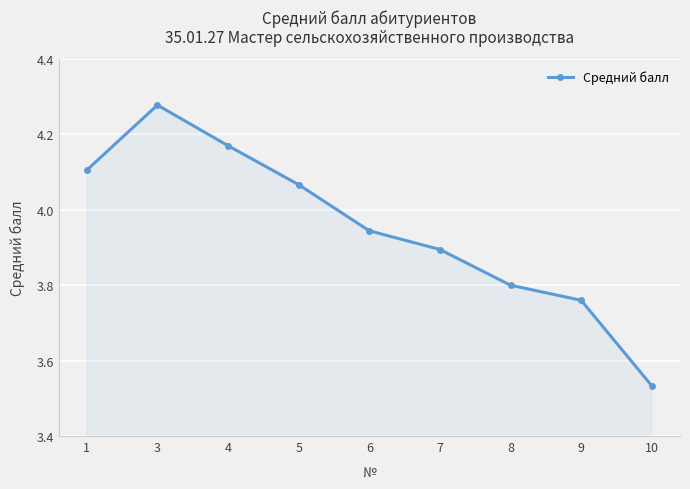

Is it true that the value at 7 is 3.9?

True